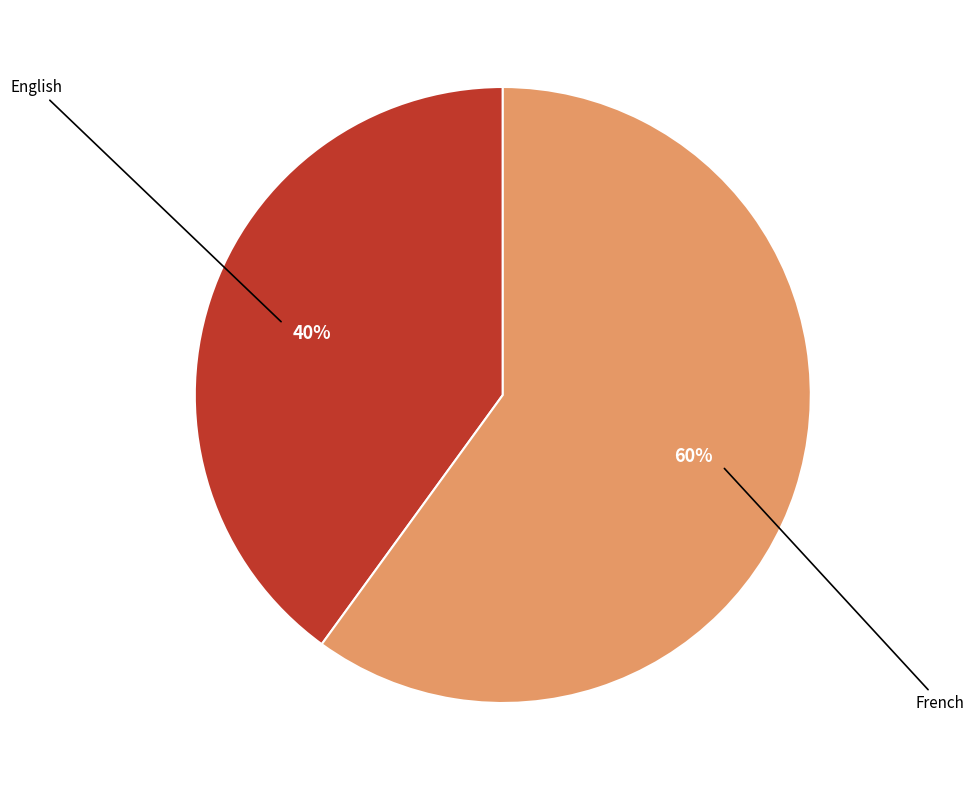

Is the sum of English and French greater than half?

Yes